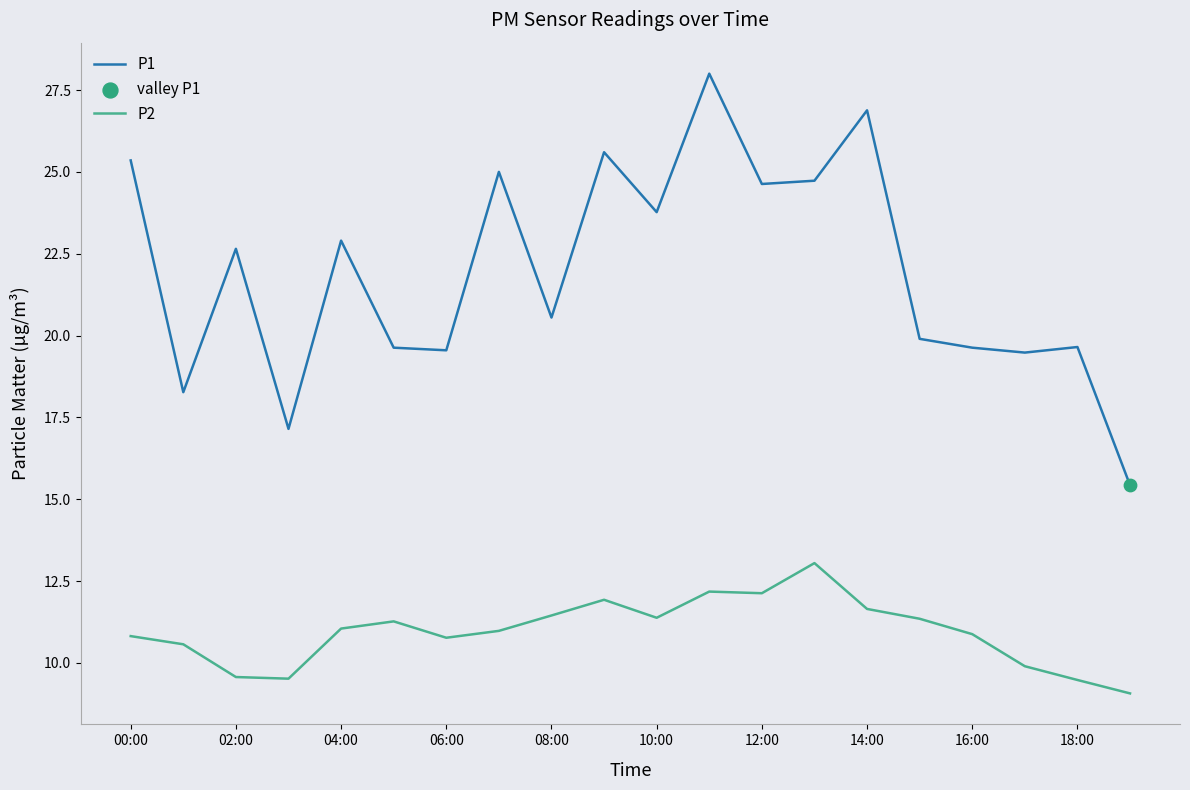

What is the difference between the maximum and minimum values in the P2 series?

4.0